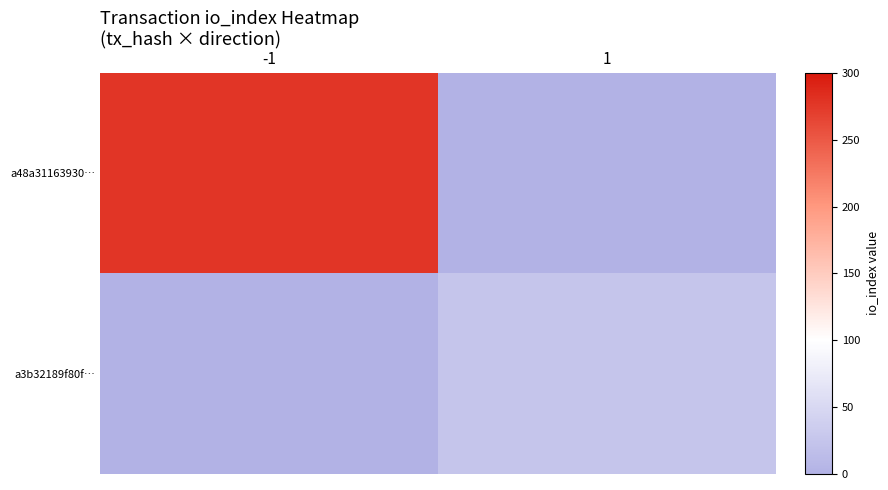

At how many categories does at least one series exceed 164?

1